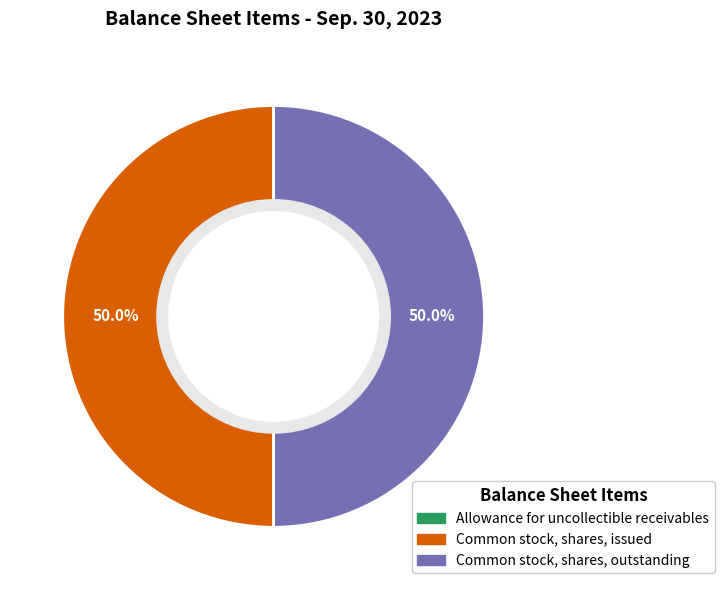

Rank the categories by value from highest to lowest.

Common stock, shares, issued, Common stock, shares, outstanding, Allowance for uncollectible receivables